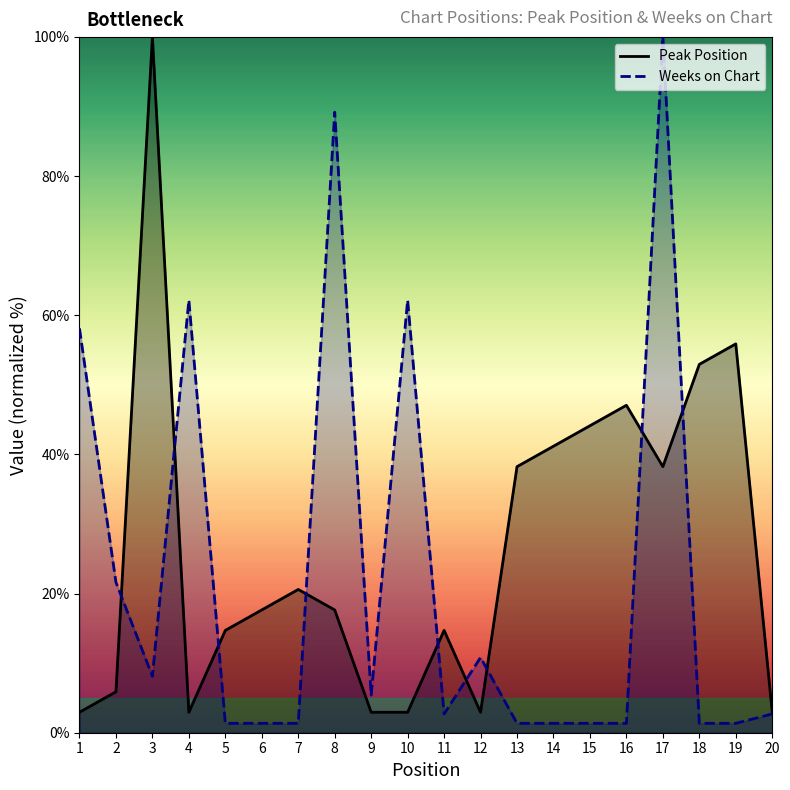

Which series has the largest range (max minus min)?

Weeks on Chart